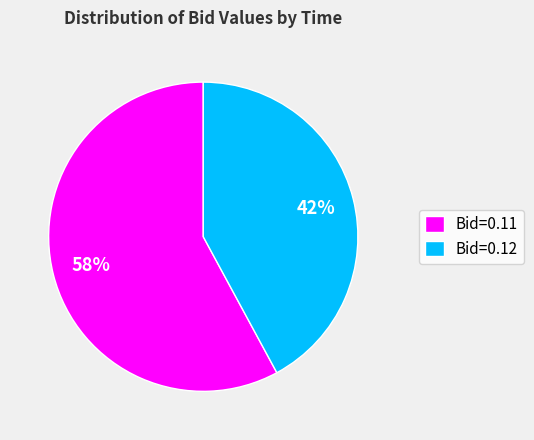

Is there a majority slice in this chart?

Yes